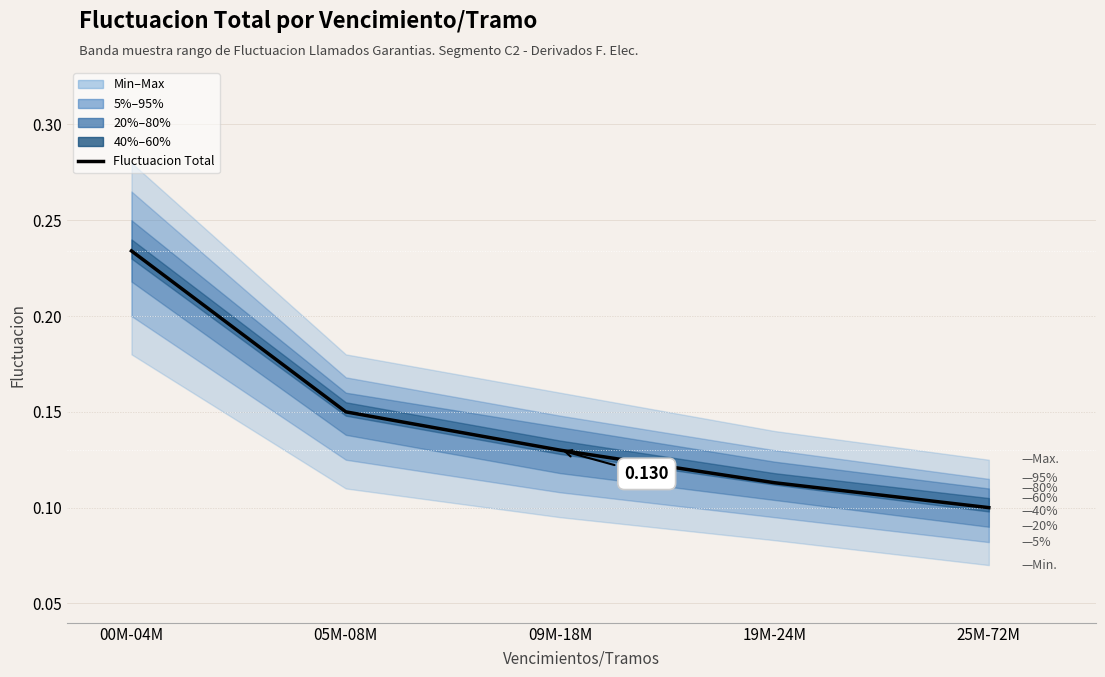

How many lines are shown in the chart?

1